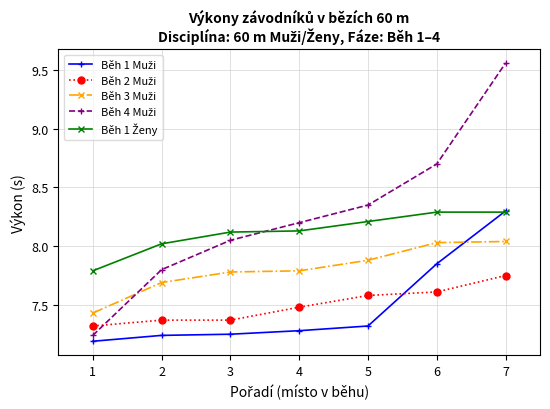

What is the difference between the highest and lowest values at 3?

0.9